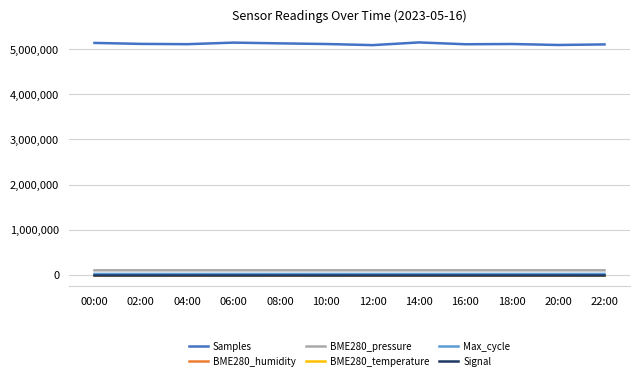

What are all the series names shown in the legend?

Samples, BME280_humidity, BME280_pressure, BME280_temperature, Max_cycle, Signal